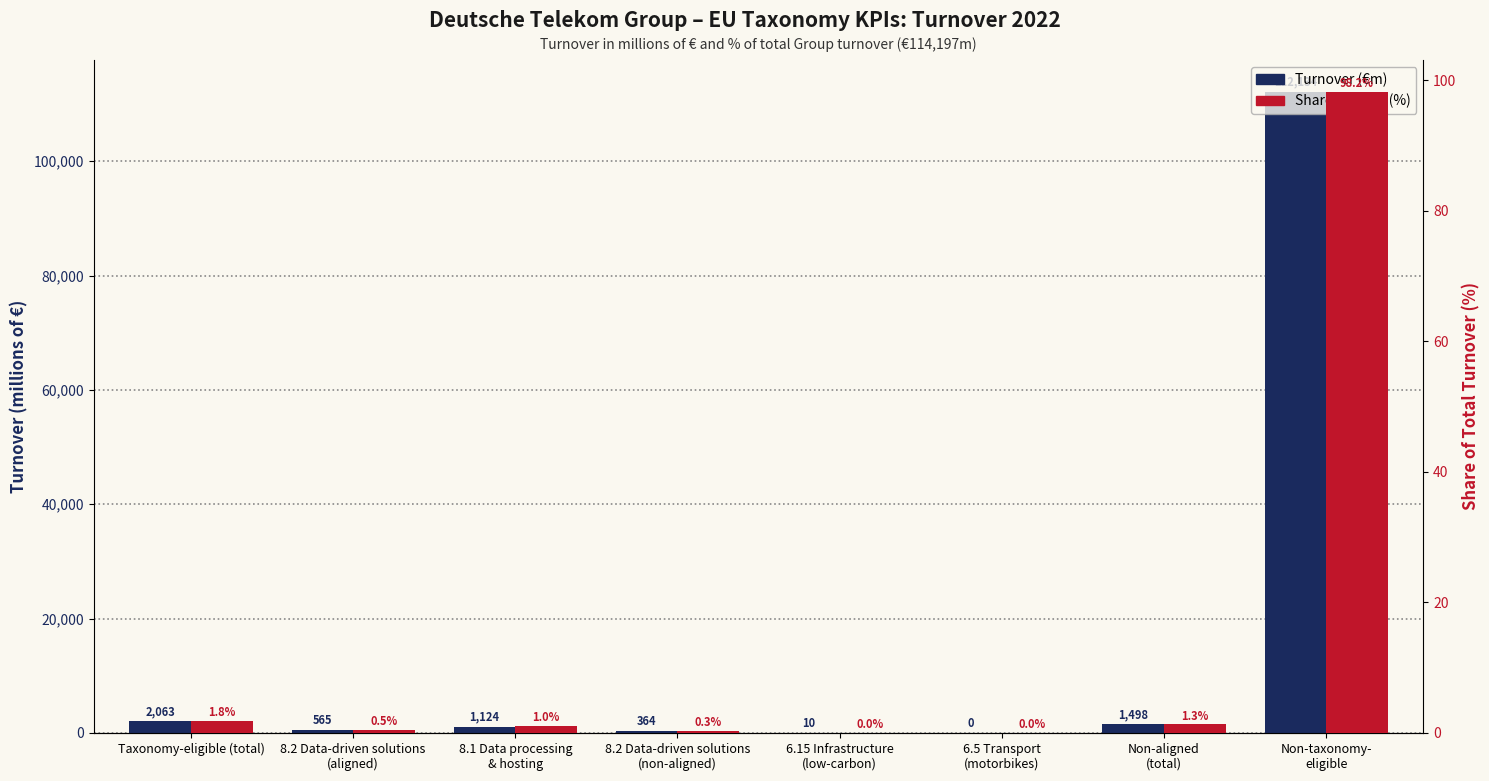

Reading left to right, what are all the values shown in this chart?

Turnover (€m): 2063.0	565.0	1124.0	364.0	10.0	0.0	1498.0	112134.0
Share (%): 1.8	0.5	1.0	0.3	0.0	0.0	1.3	98.2